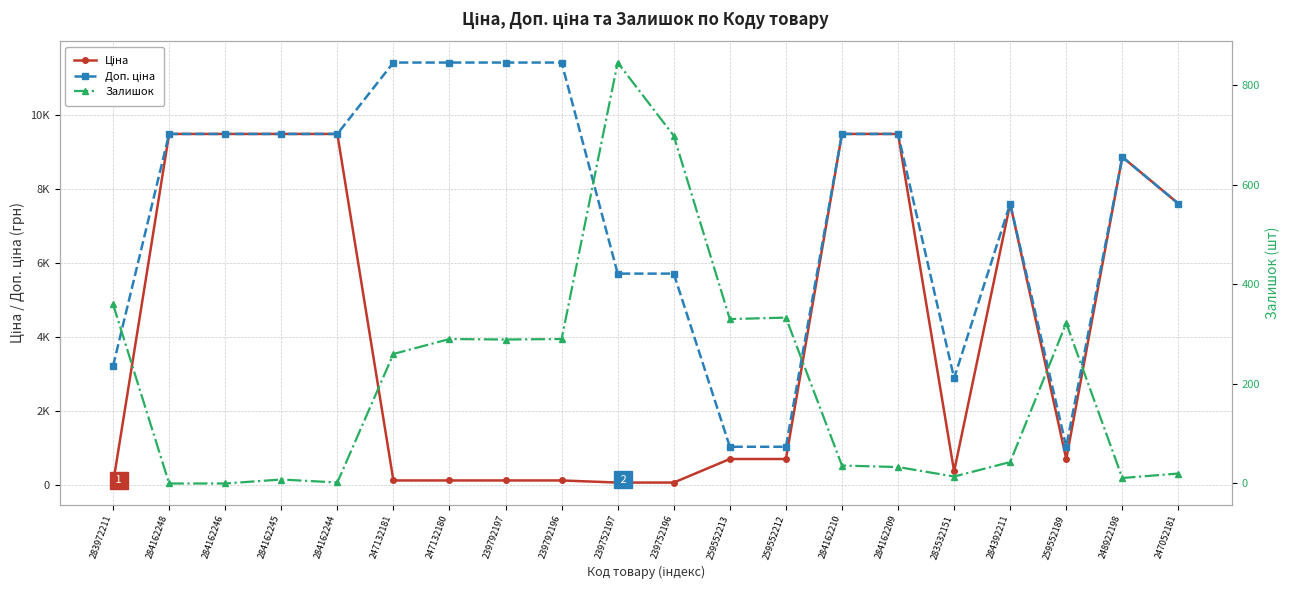

Between 284162245 and 239752196, which series saw the biggest shift?

Ціна